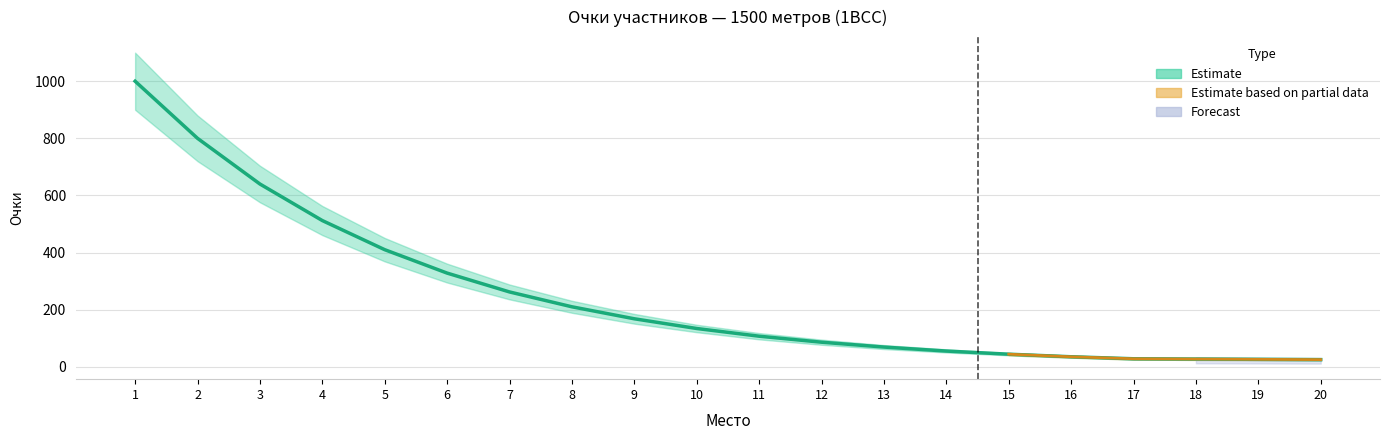

At which label does the data first exceed 134?

1